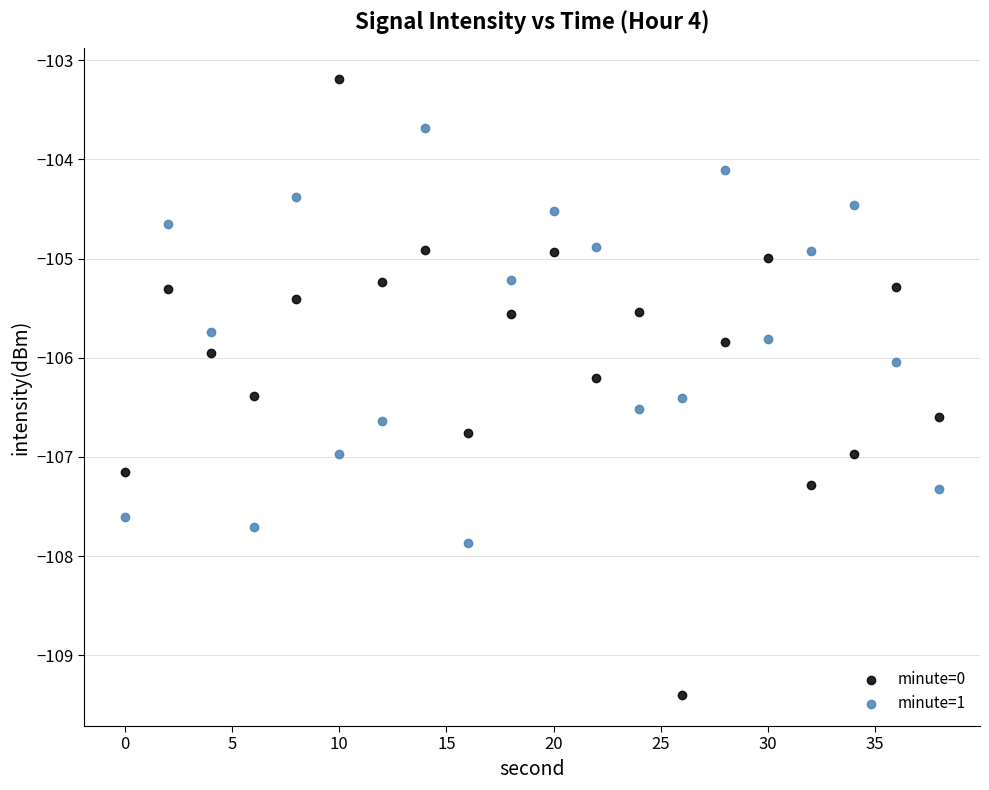

Which series contains the highest Y value?

minute=0